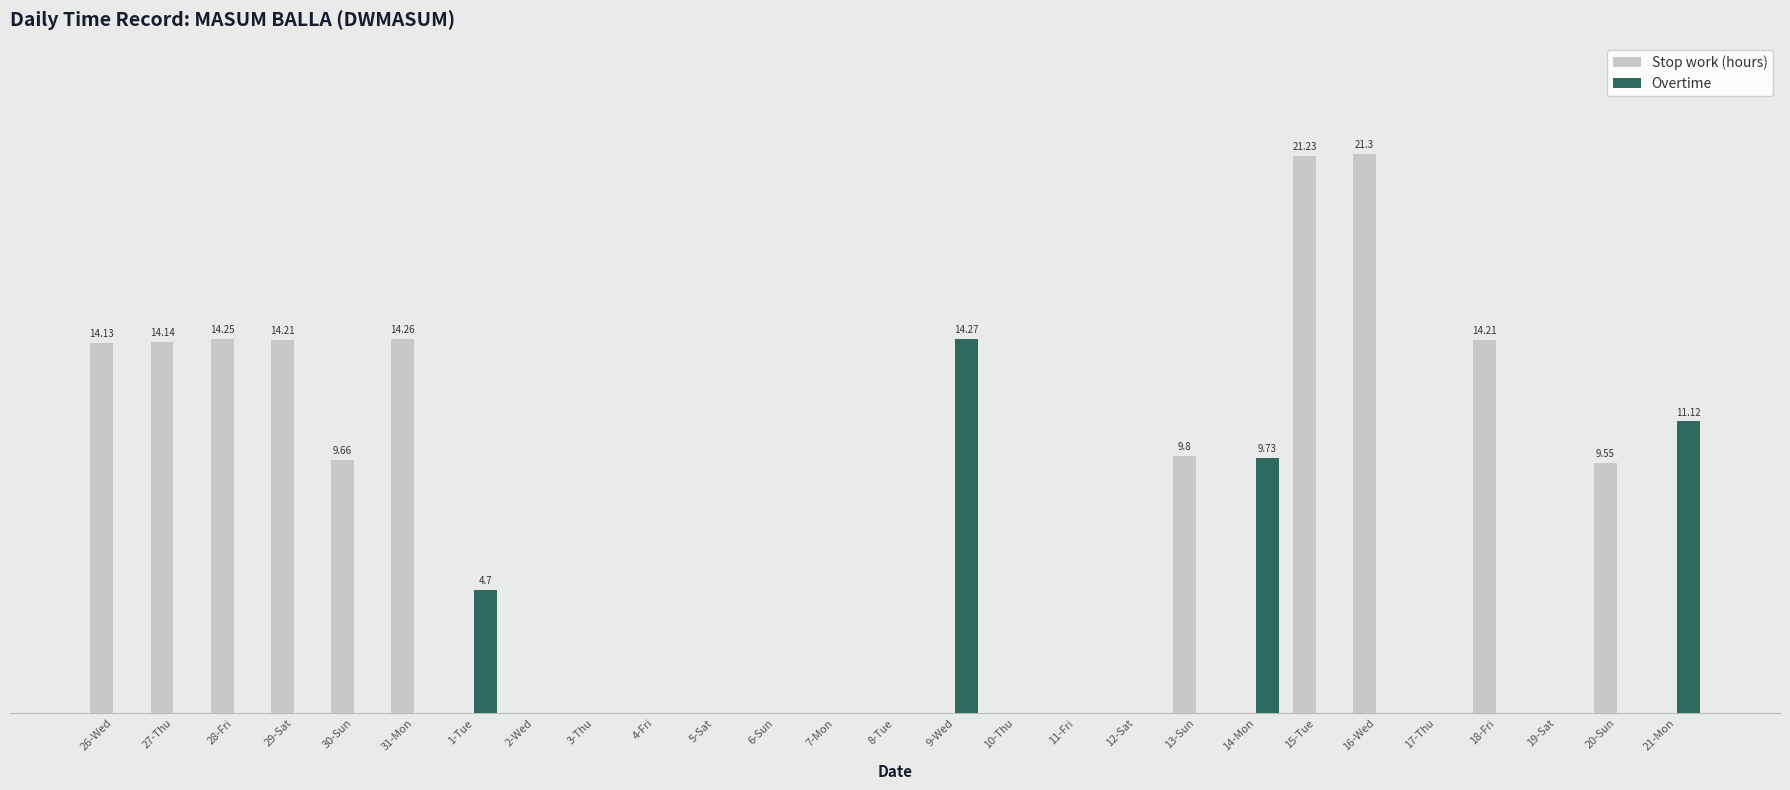

At which label does Stop work (hours) reach its minimum?

1-Tue